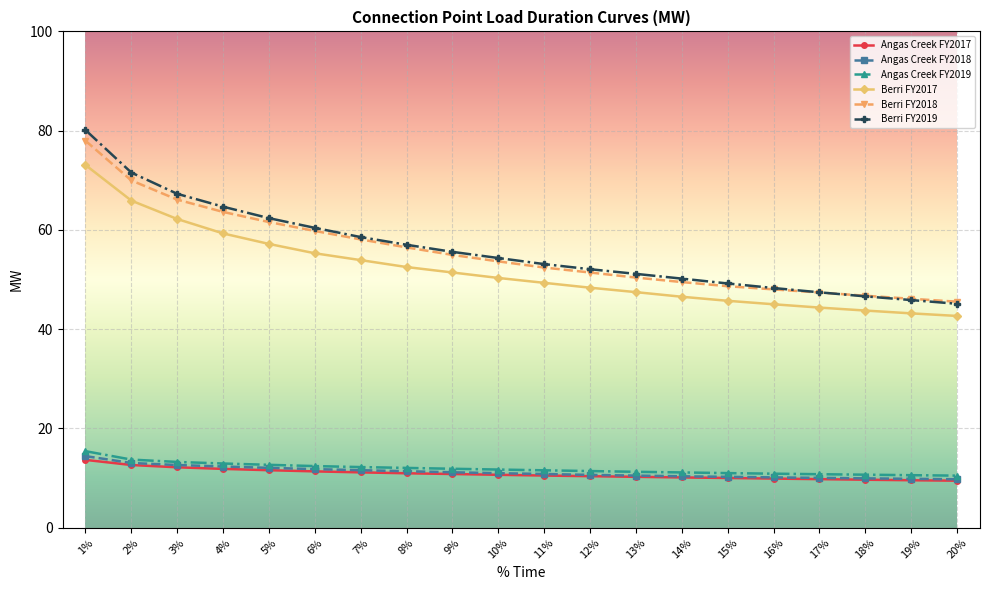

What is the difference between the maximum and minimum values in the Angas Creek FY2017 series?

4.2